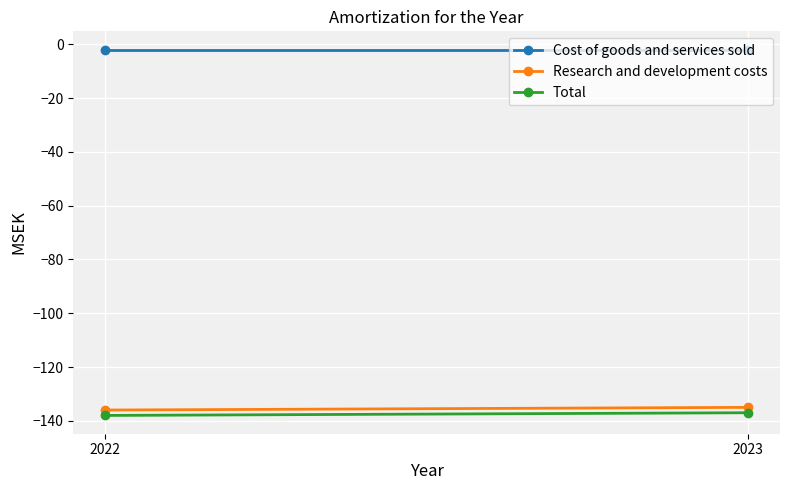

What are all the series names shown in the legend?

Cost of goods and services sold, Research and development costs, Total